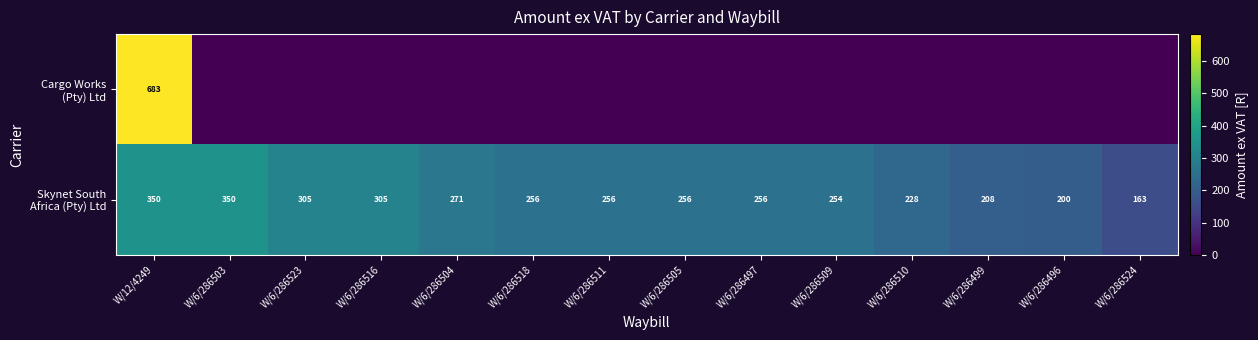

What is the maximum value for Skynet South Africa (Pty) Ltd?

349.8